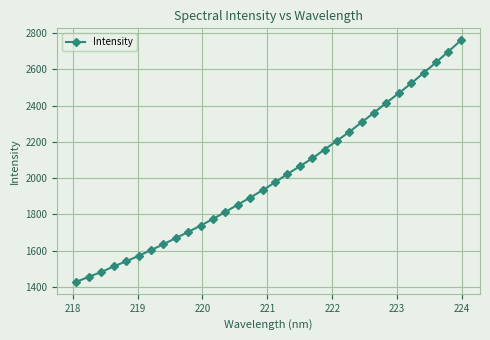

What is the average value?

2004.9